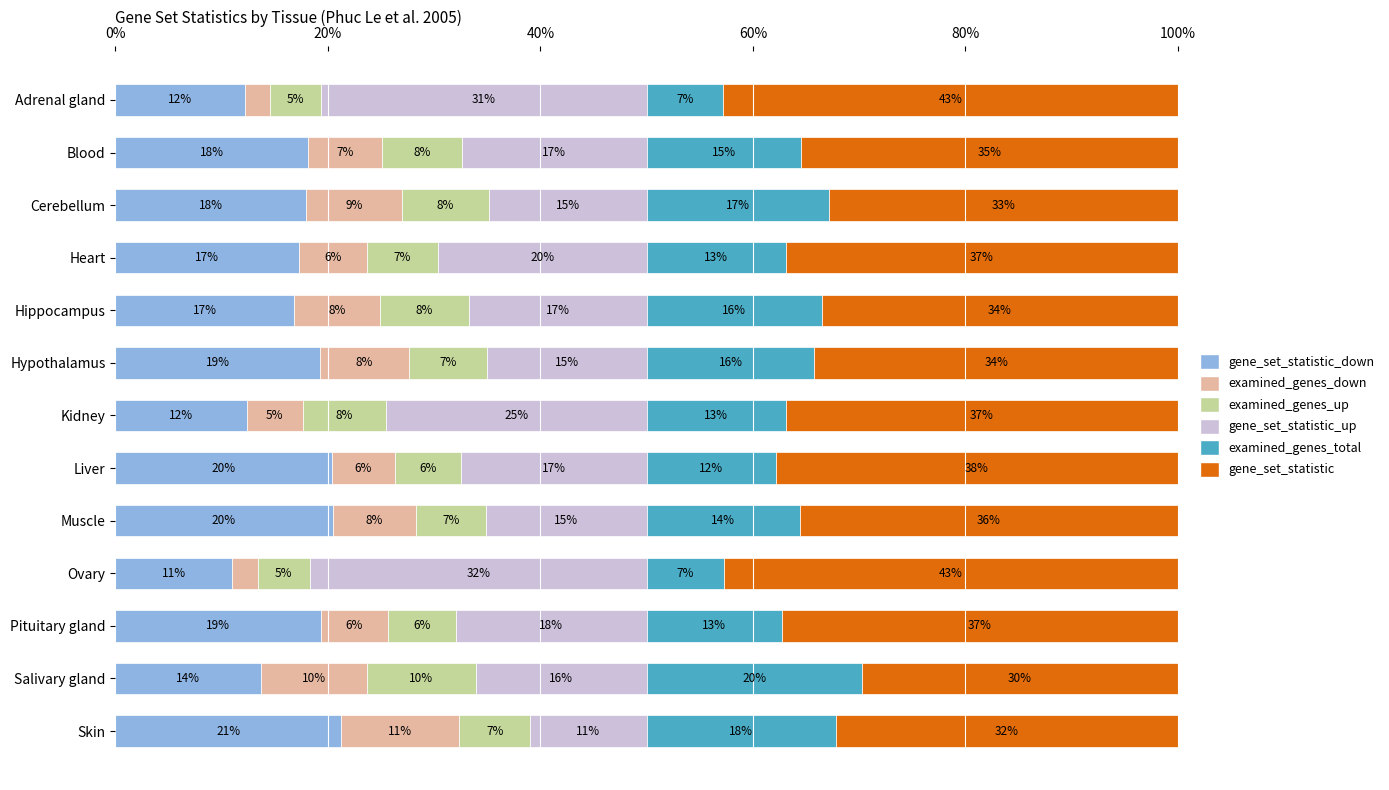

What are all the series names shown in the legend?

gene_set_statistic_down, examined_genes_down, examined_genes_up, gene_set_statistic_up, examined_genes_total, gene_set_statistic